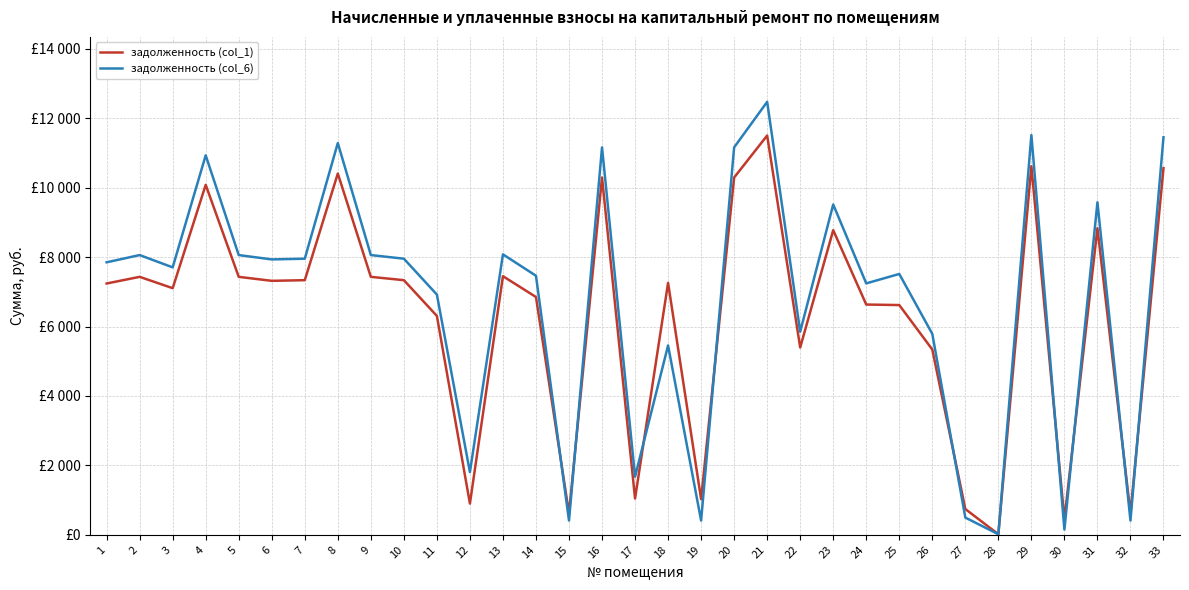

Reading left to right, list all the values displayed in this chart.

задолженность (col_1): 1=7238.4	2=7430.4	3=7104.0	4=10080.0	5=7430.4	6=7315.2	7=7334.4	8=10406.4	9=7430.4	10=7334.4	11=6304.0	12=900.0	13=7449.6	14=6849.4	15=615.6	16=10291.2	17=1045.5	18=7257.6	19=1026.0	20=10291.2	21=11500.8	22=5395.2	23=8774.4	24=6632.6	25=6617.6	26=5337.6	27=743.0	28=16.2	29=10617.6	30=446.9	31=8832.0	32=618.8	33=10560.0
задолженность (col_6): 1=7849.1	2=8057.3	3=7703.4	4=10930.5	5=8057.3	6=7932.4	7=7953.2	8=11284.4	9=8057.3	10=7953.2	11=6919.6	12=1805.5	13=8078.2	14=7461.7	15=410.4	16=11159.5	17=1674.1	18=5453.6	19=410.4	20=11159.5	21=12471.2	22=5850.4	23=9514.7	24=7241.8	25=7513.5	26=5788.0	27=496.8	28=16.3	29=11513.5	30=150.1	31=9577.2	32=410.8	33=11451.0